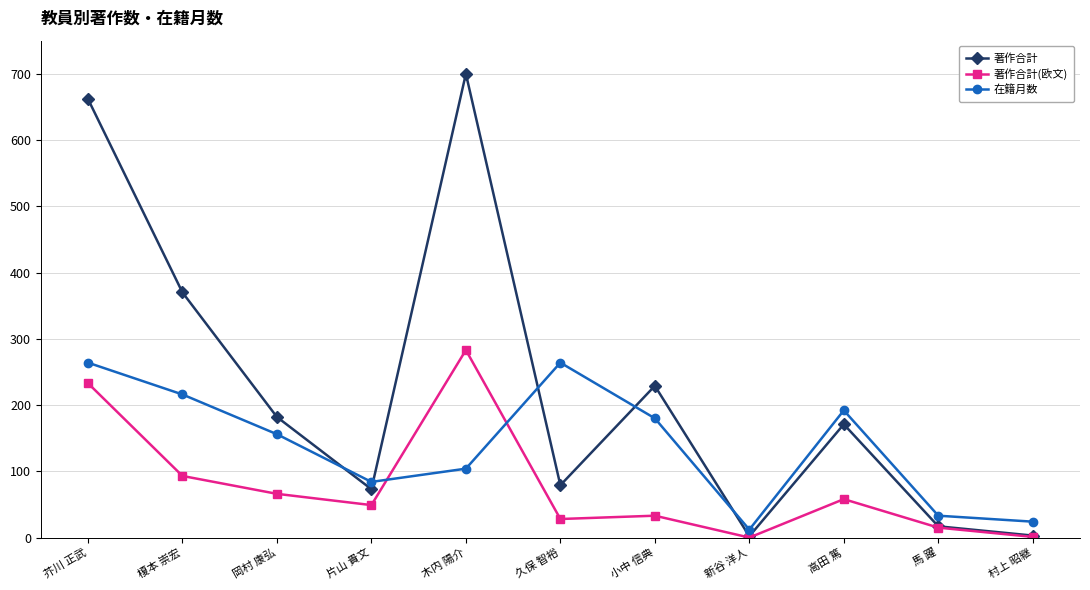

Which series has the largest range (max minus min)?

著作合計